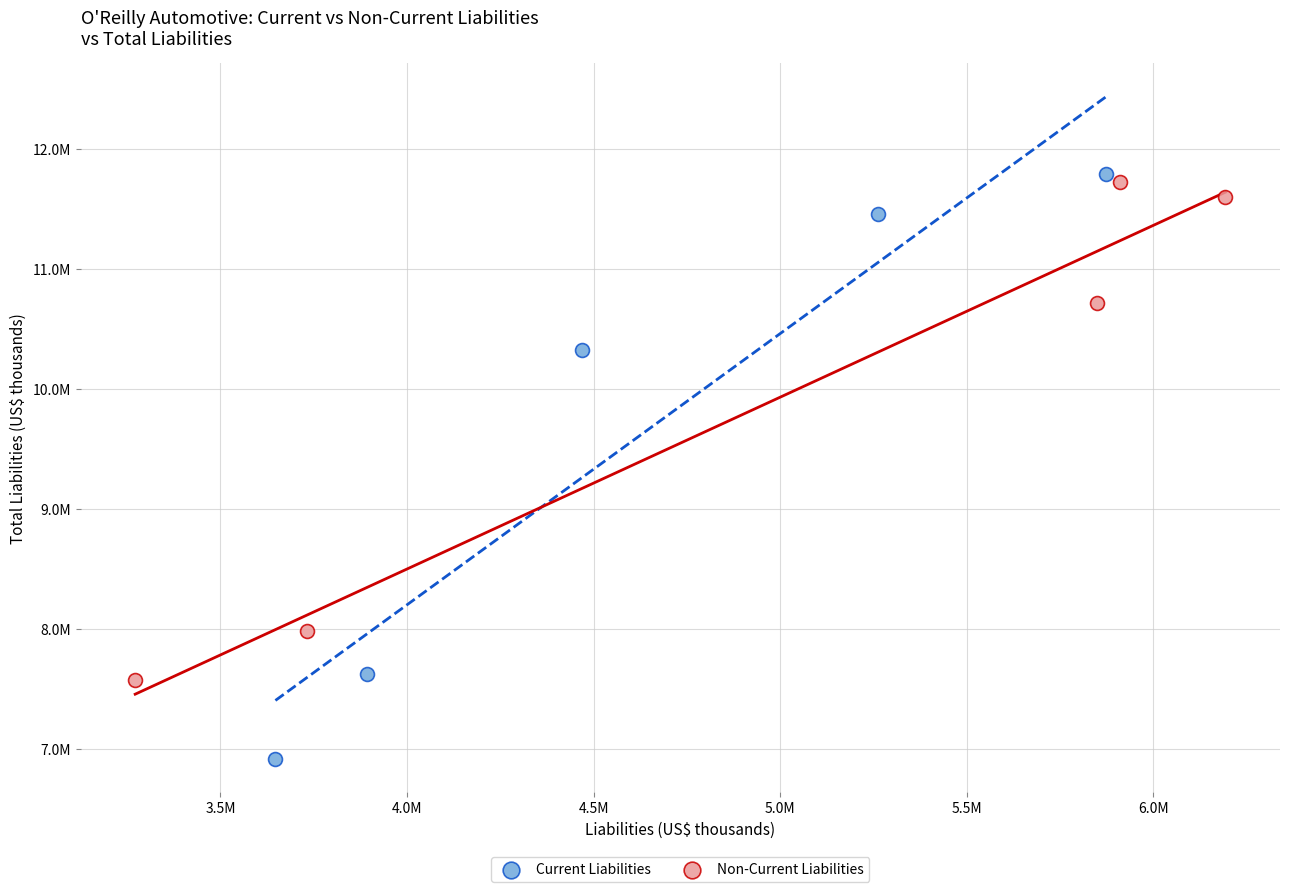

Which series reaches the maximum Y coordinate?

Current Liabilities